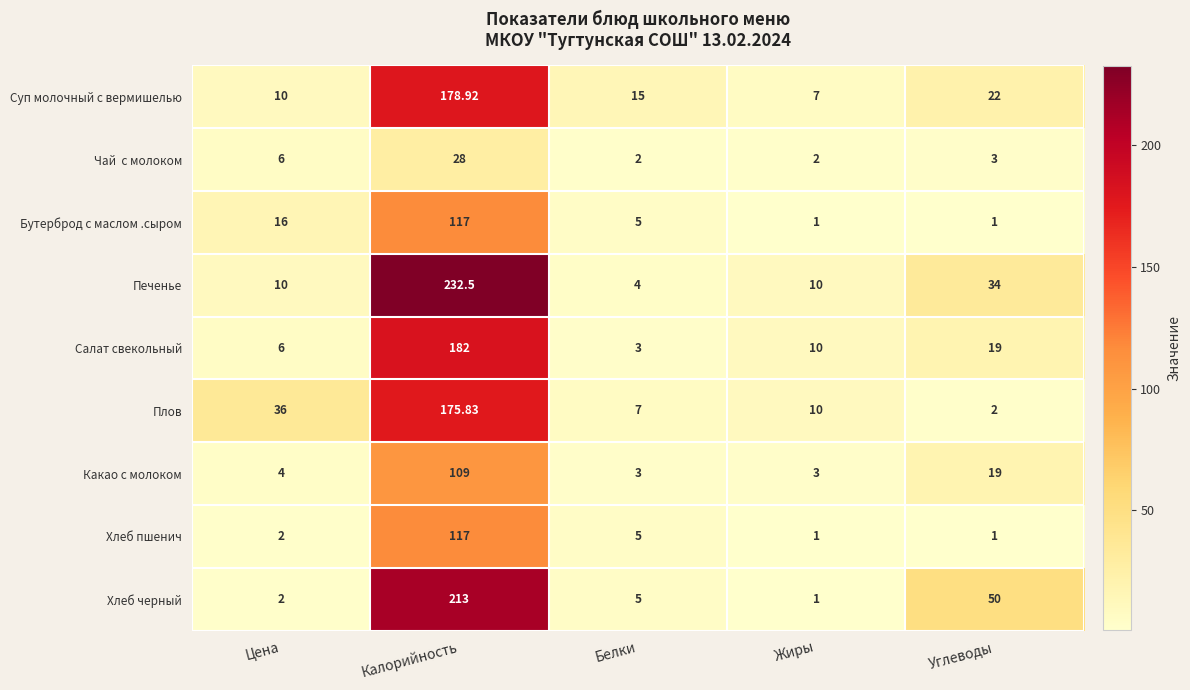

At which label does Суп молочный с вермишелью reach its peak?

Калорийность